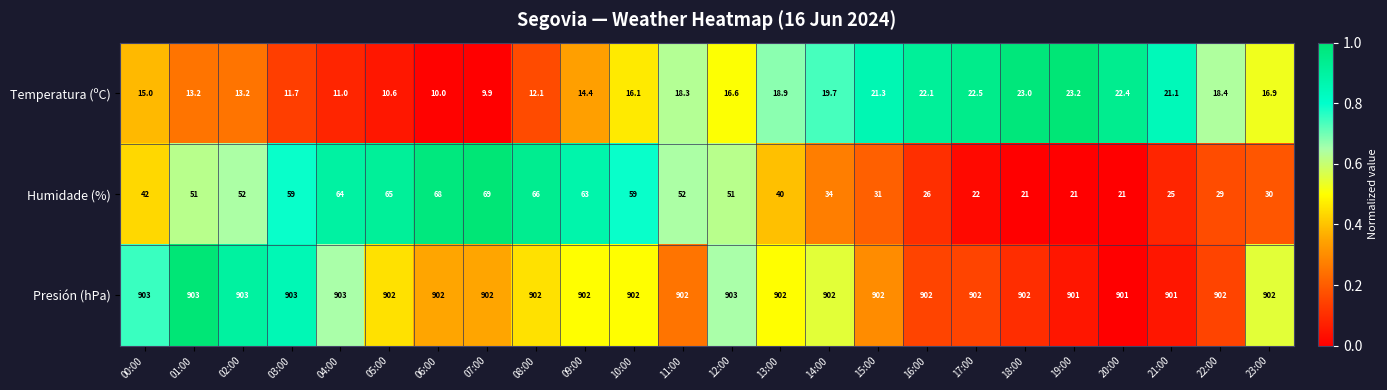

What value does the Humidade (%) series have at 22:00?

29.0